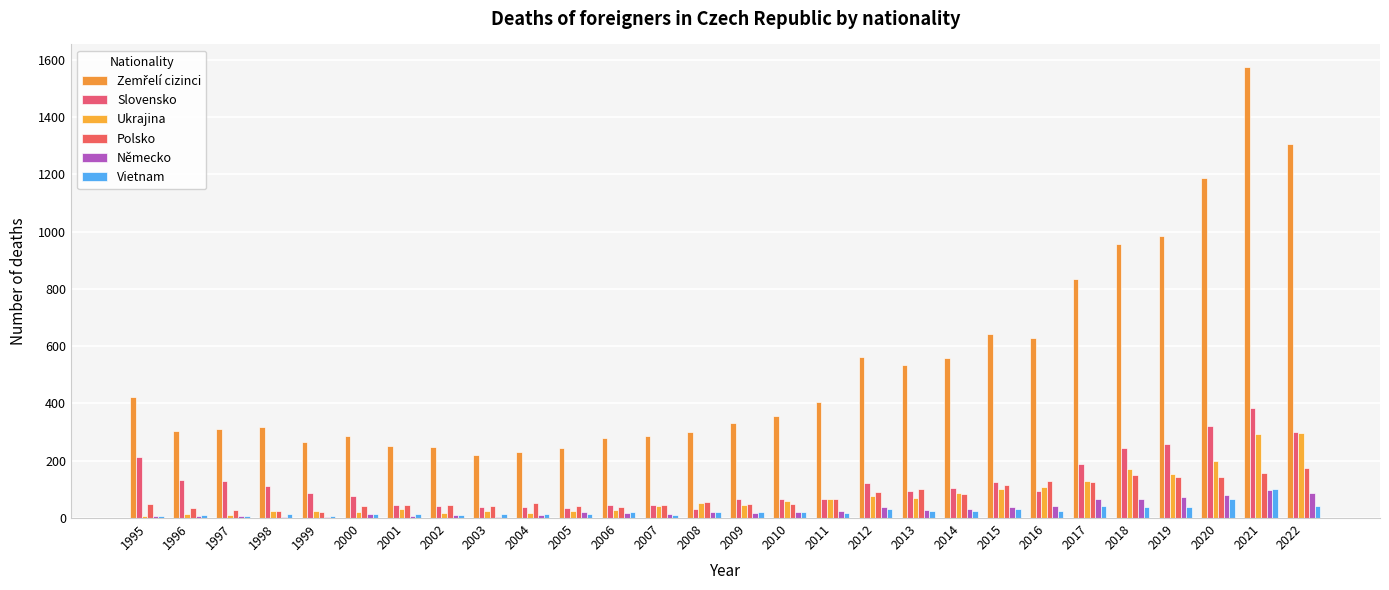

What is the difference between the second highest and minimum values in the Zemřelí cizinci series?

1087